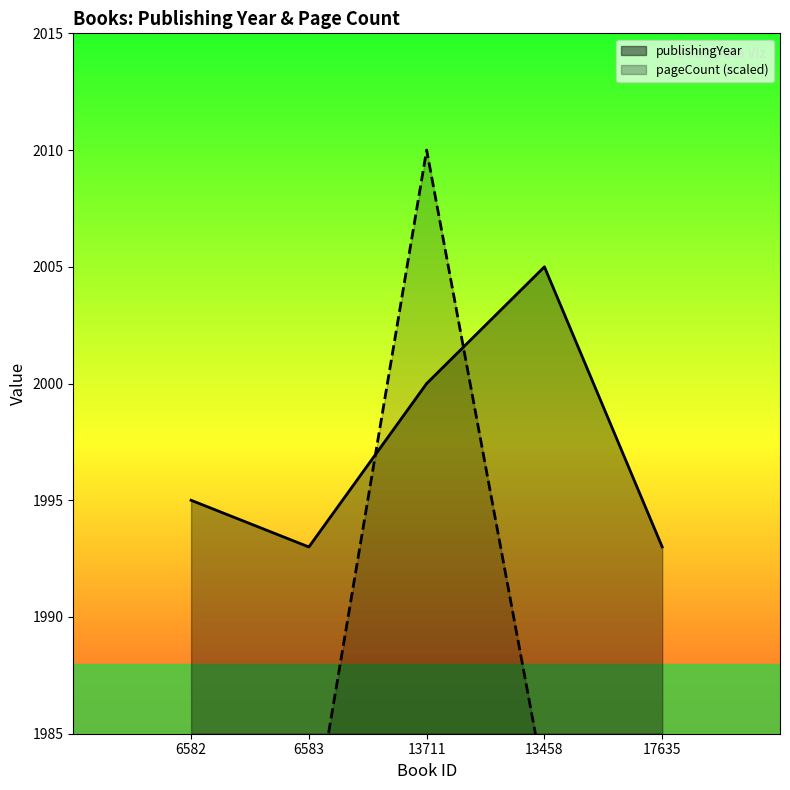

What is the average value of the pageCount series?

1987.2